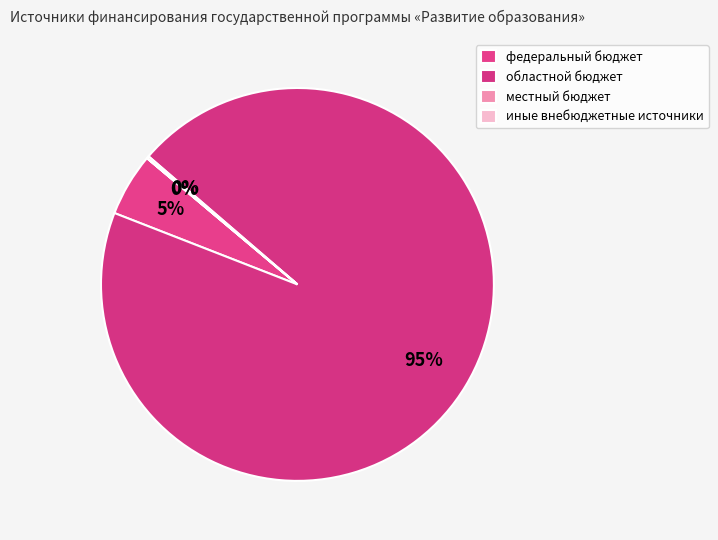

What is the smallest slice in the pie chart?

иные внебюджетные источники